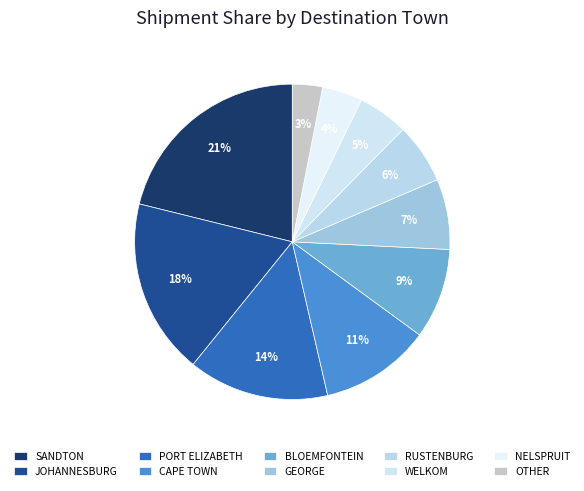

What percentage is the SANDTON slice, to the nearest percent?

21%